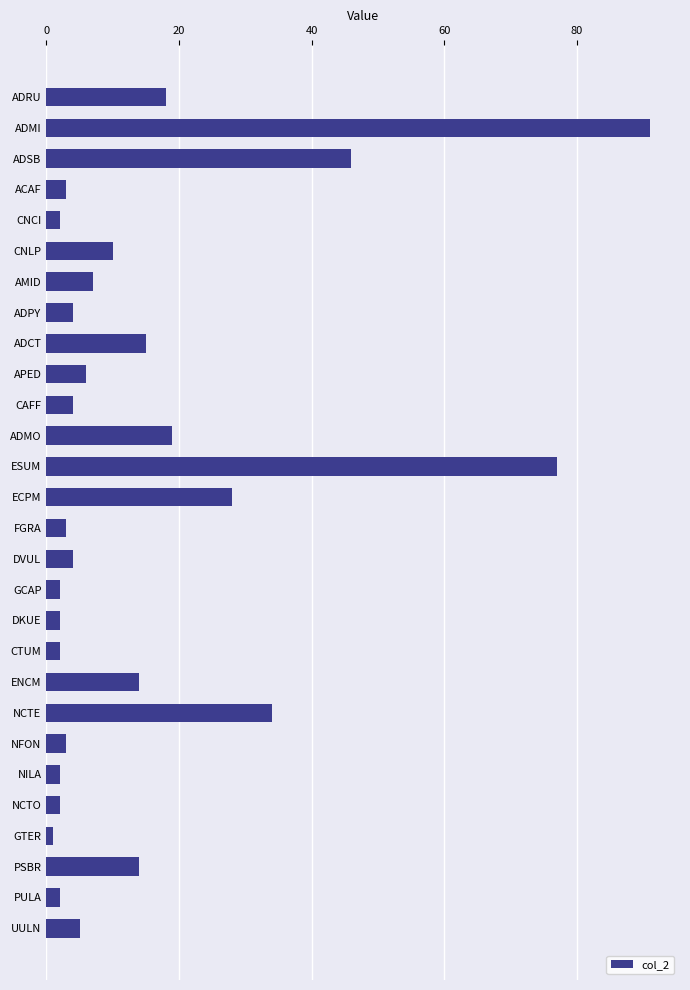

What is the label of the 14th bar from the bottom?

FGRA